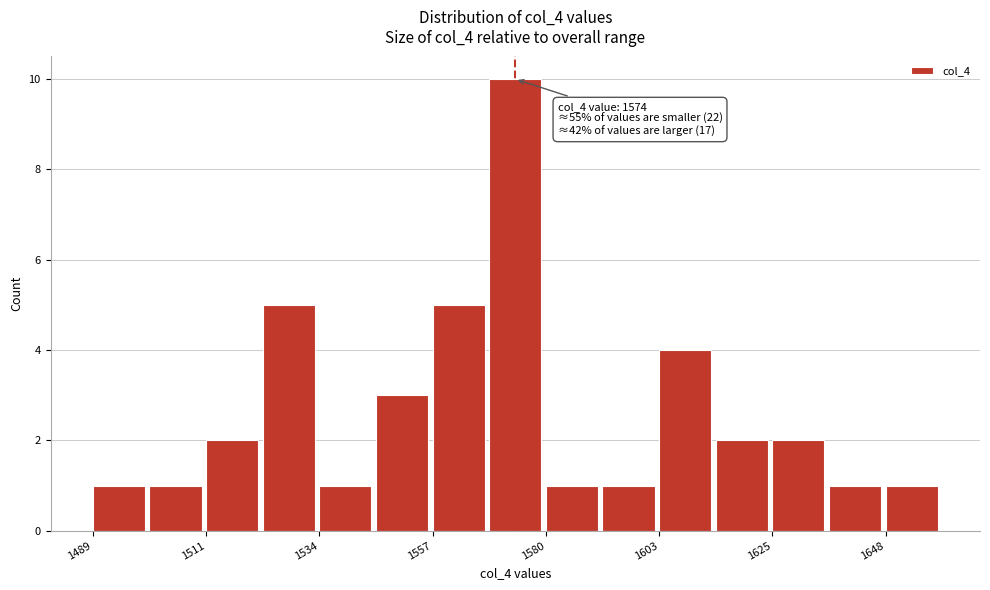

Around what value on the x-axis is the tallest bar? Give the approximate position of its centre, as read against the axis.

1575